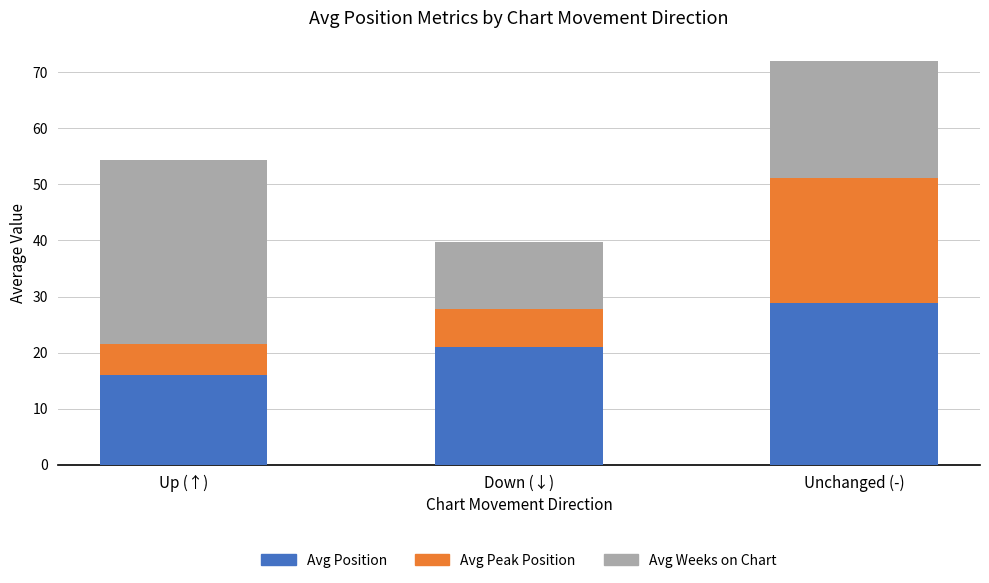

What is the difference between the Avg Position values at Down (↓) and Unchanged (-)?

7.8